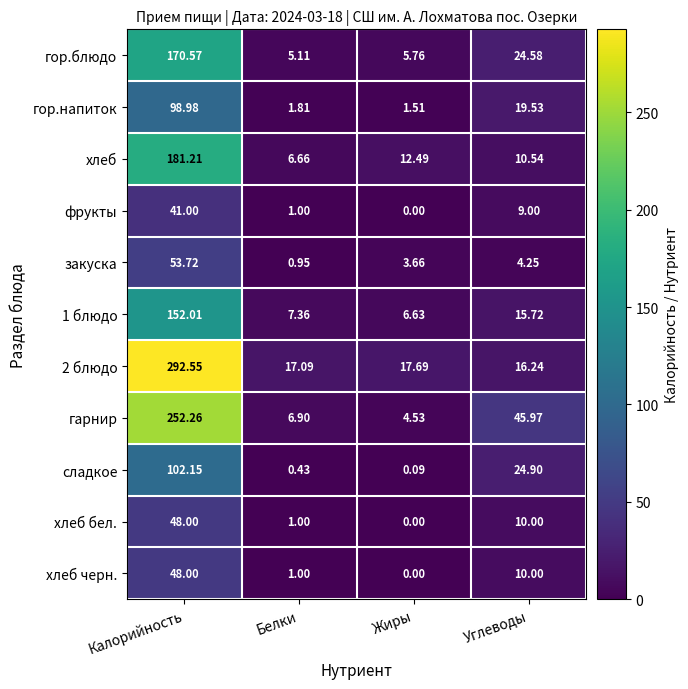

At which label is хлеб черн. closest to 24?

Углеводы